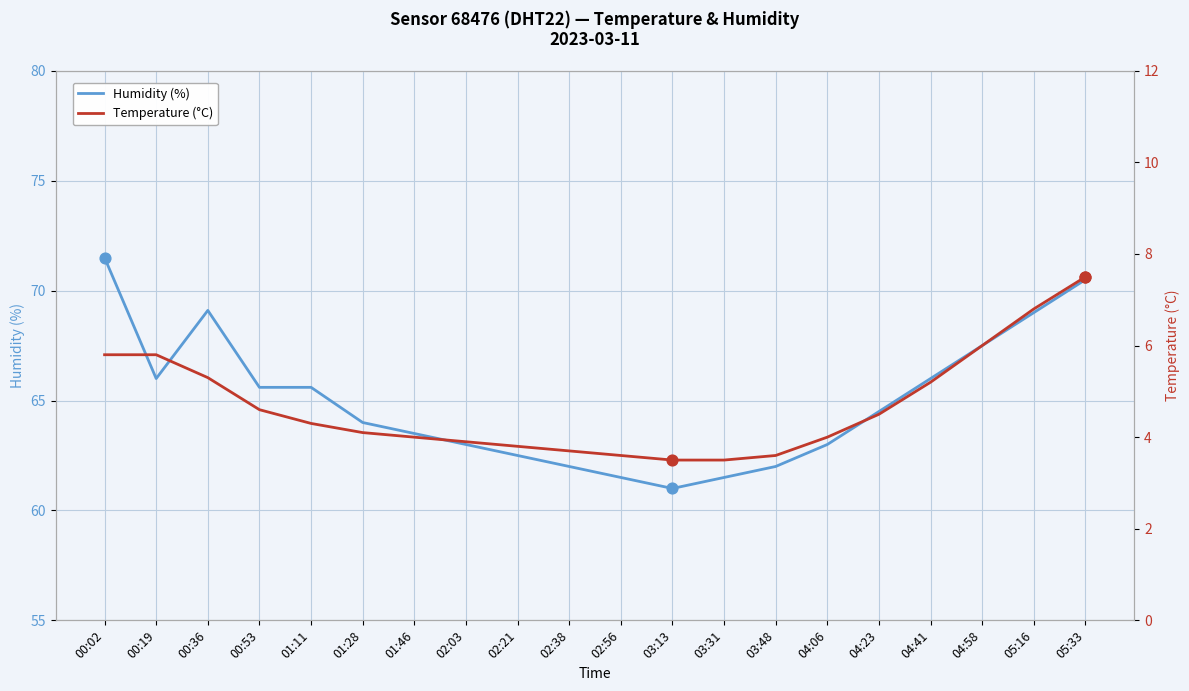

At which category is the sum across all series the highest?

05:33